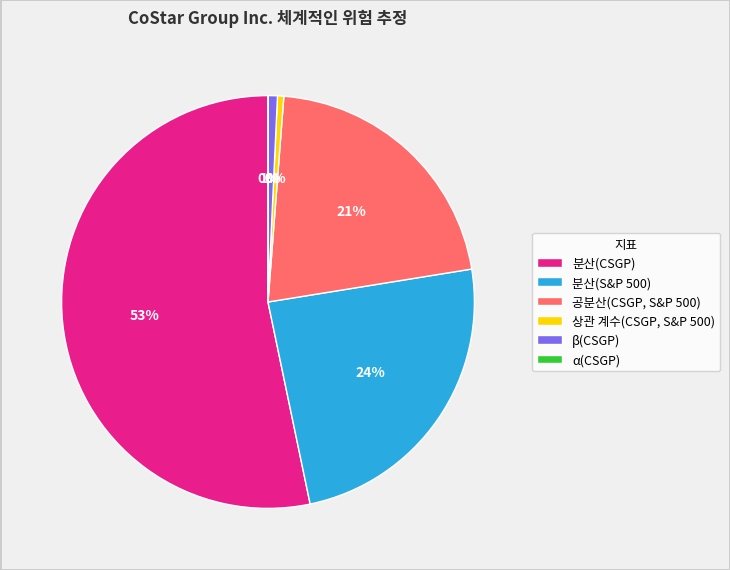

Which category has the biggest portion of the pie?

분산(CSGP)